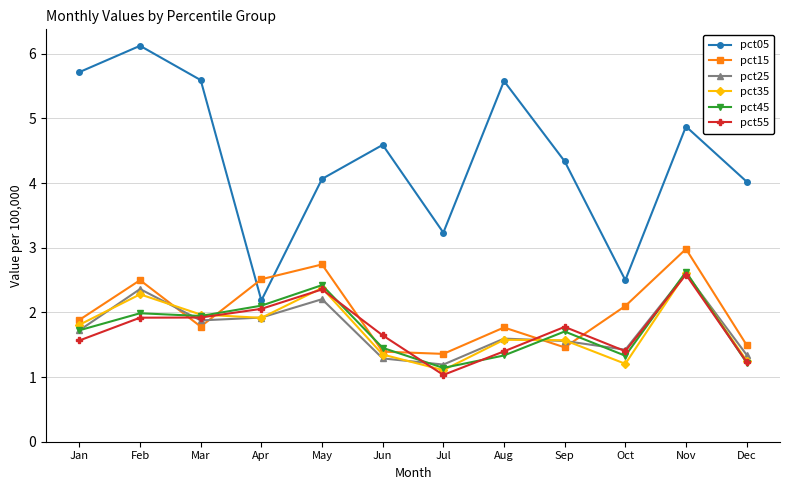

What is the greatest value displayed?

6.1